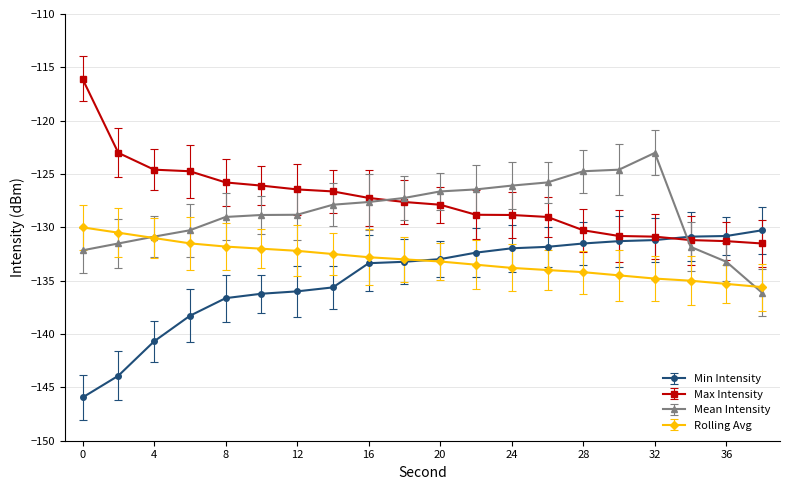

True or false: Max Intensity and Rolling Avg cross at least once.

False